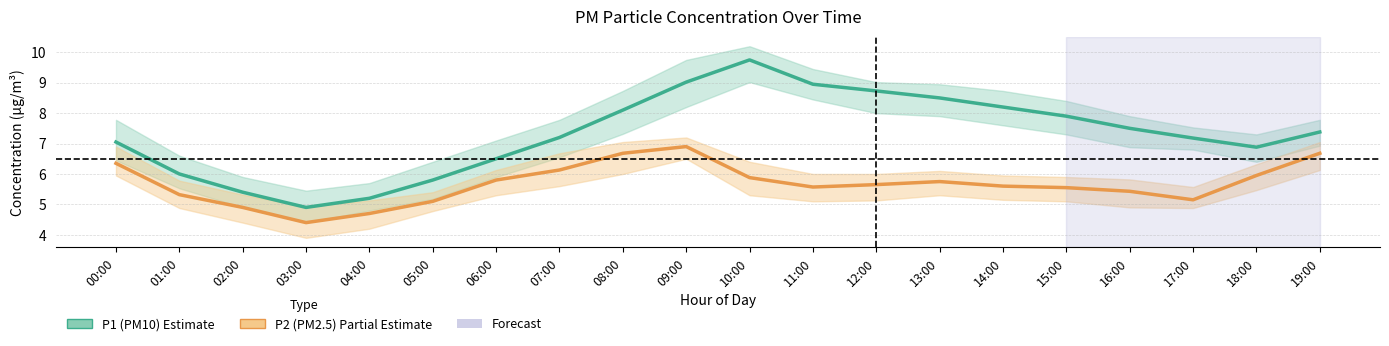

How many interior local peaks does the P2 (PM2.5) series have?

2